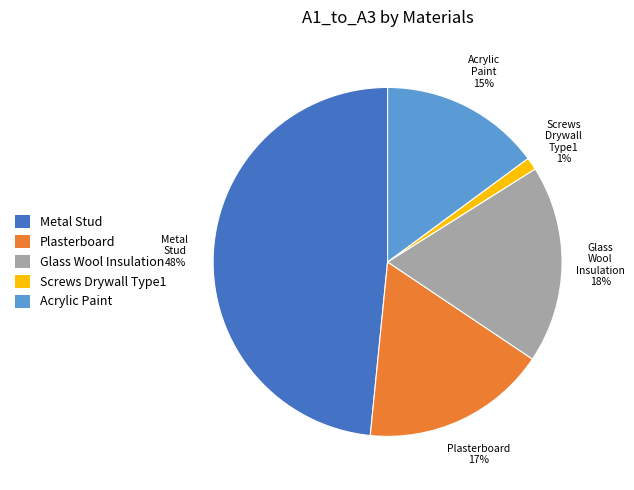

Which category has the smallest portion of the pie?

Screws Drywall Type1